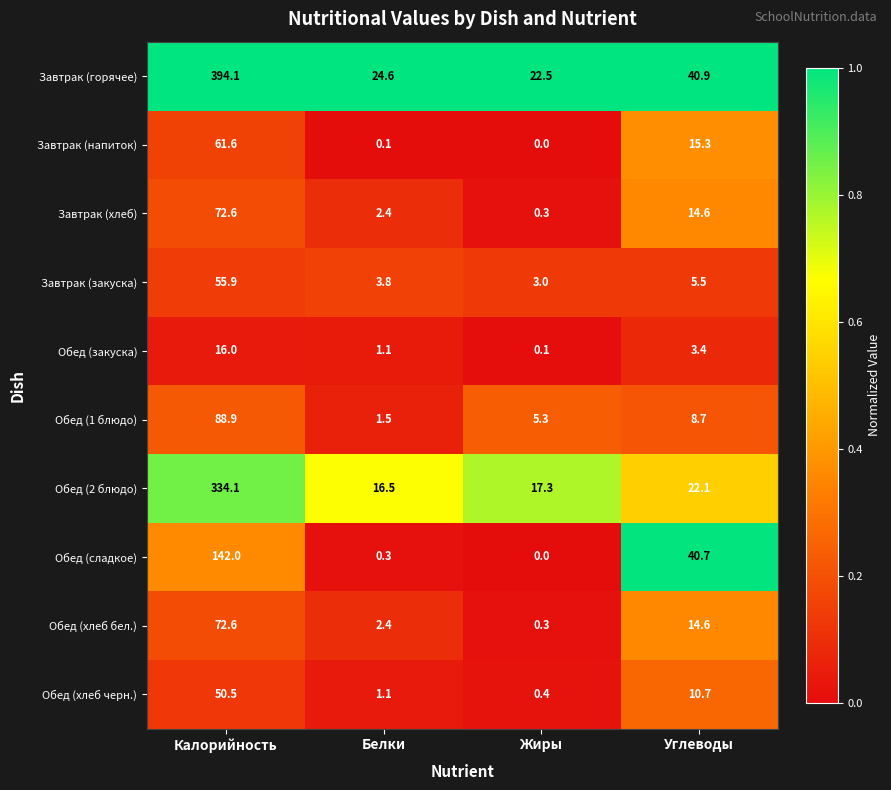

What is the total value across all series at Жиры?

49.2